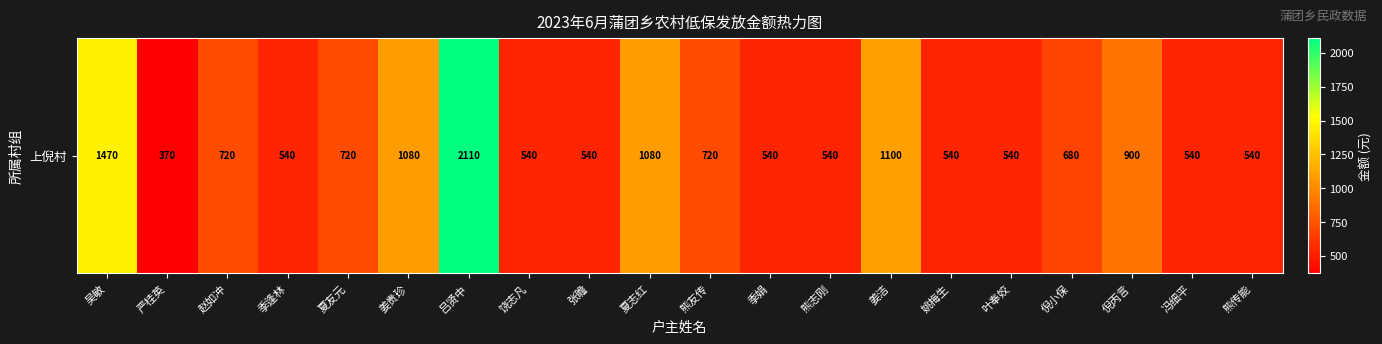

List the labels in order of value, largest first.

吕贤中, 吴敏, 姜洁, 姜贵珍, 夏志红, 倪丙言, 赵如冲, 夏友元, 熊友传, 倪小保, 季逢林, 饶志凡, 张瞻, 季娟, 熊志刚, 姚梅生, 叶奉姣, 冯细平, 熊传能, 严桂英